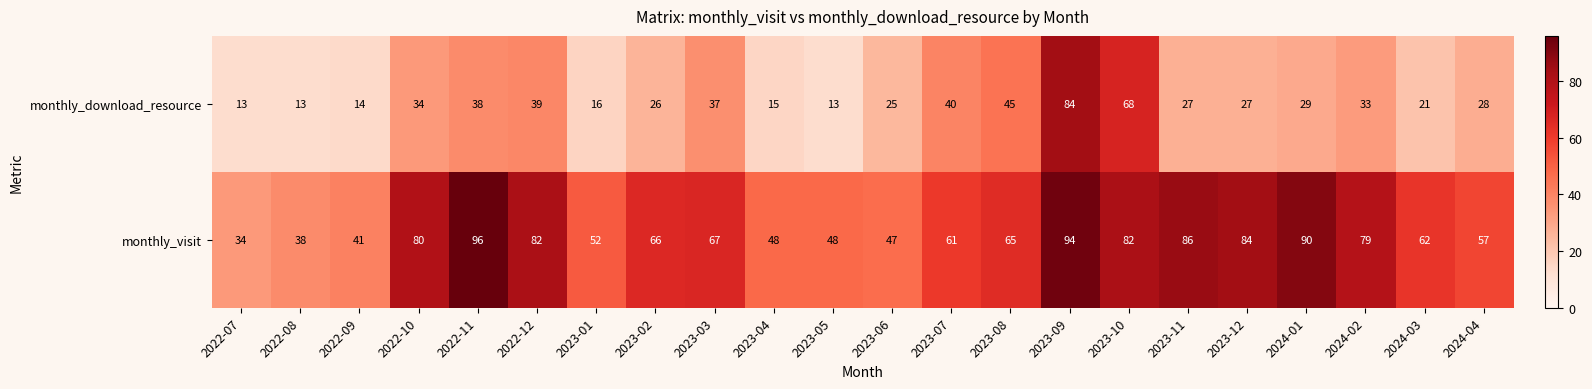

What value does the monthly_download_resource series have at 2022-11, to the nearest 5?

40